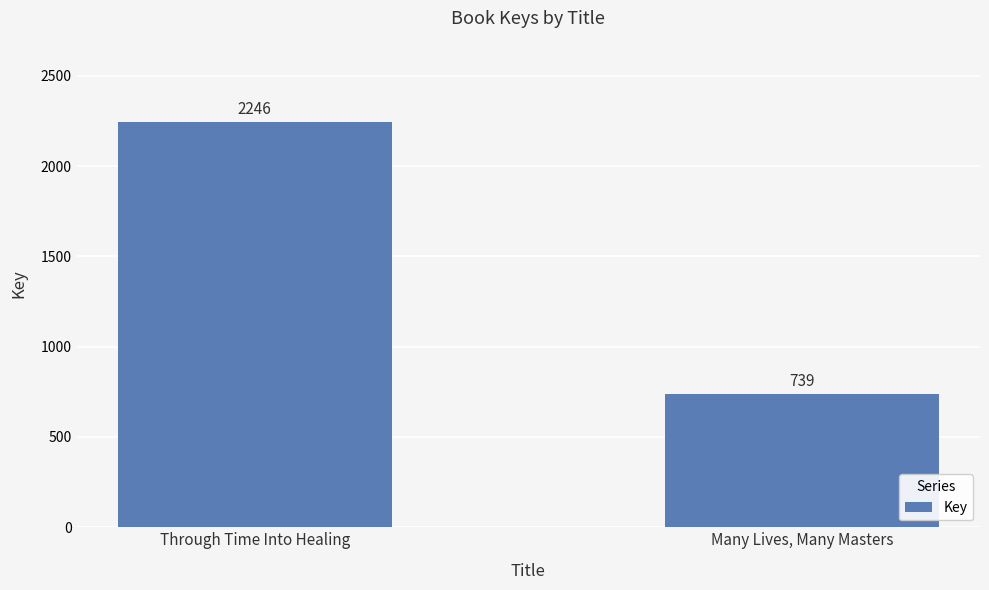

What is the change in value from Through Time Into Healing to Many Lives, Many Masters?

-1507